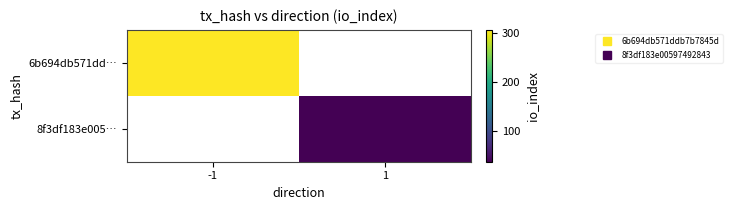

Is the value of 6b694db571dd… at -1 greater than the value of 8f3df183e005… at -1?

No